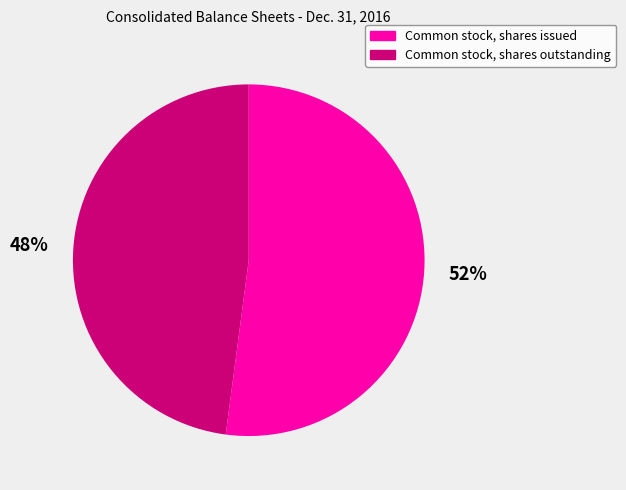

To the nearest percent, what portion does Common stock, shares issued represent?

52%